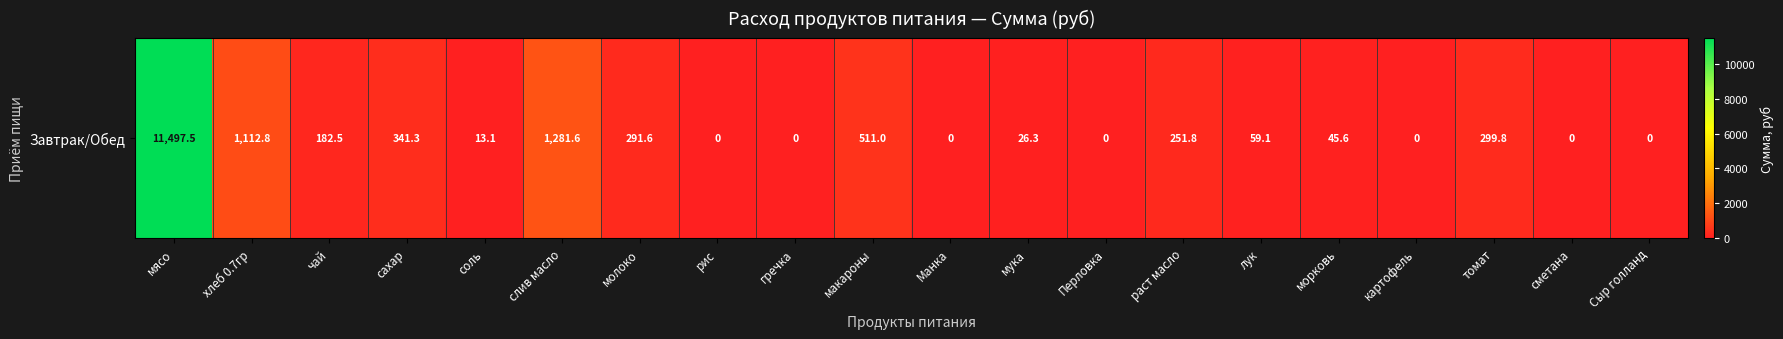

What is the difference between the maximum and minimum values?

11497.5